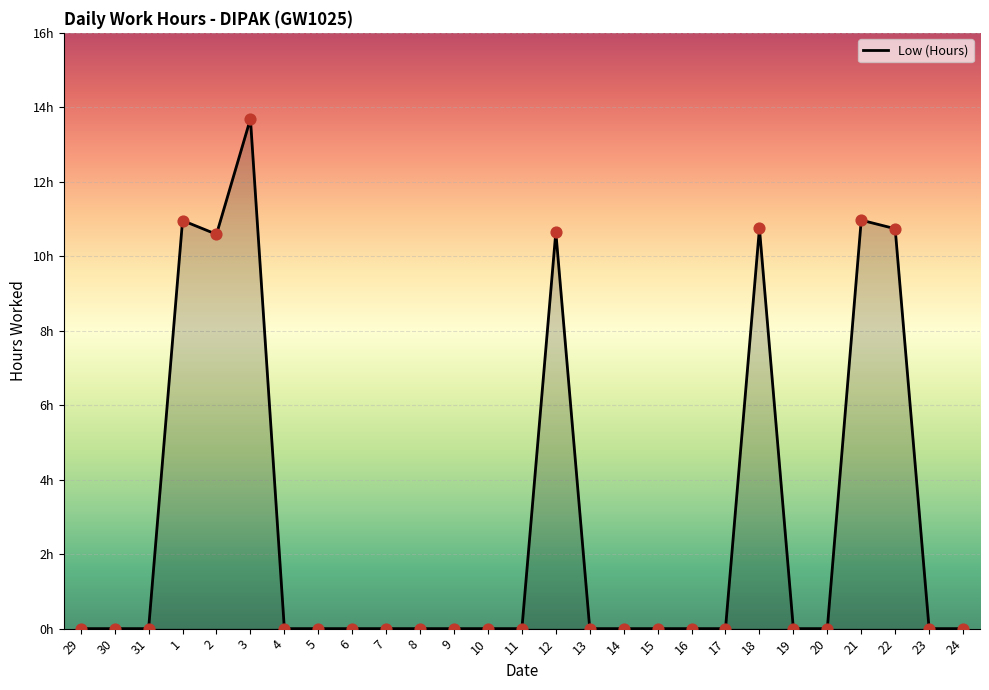

Which has a higher value, 3 or 20?

3